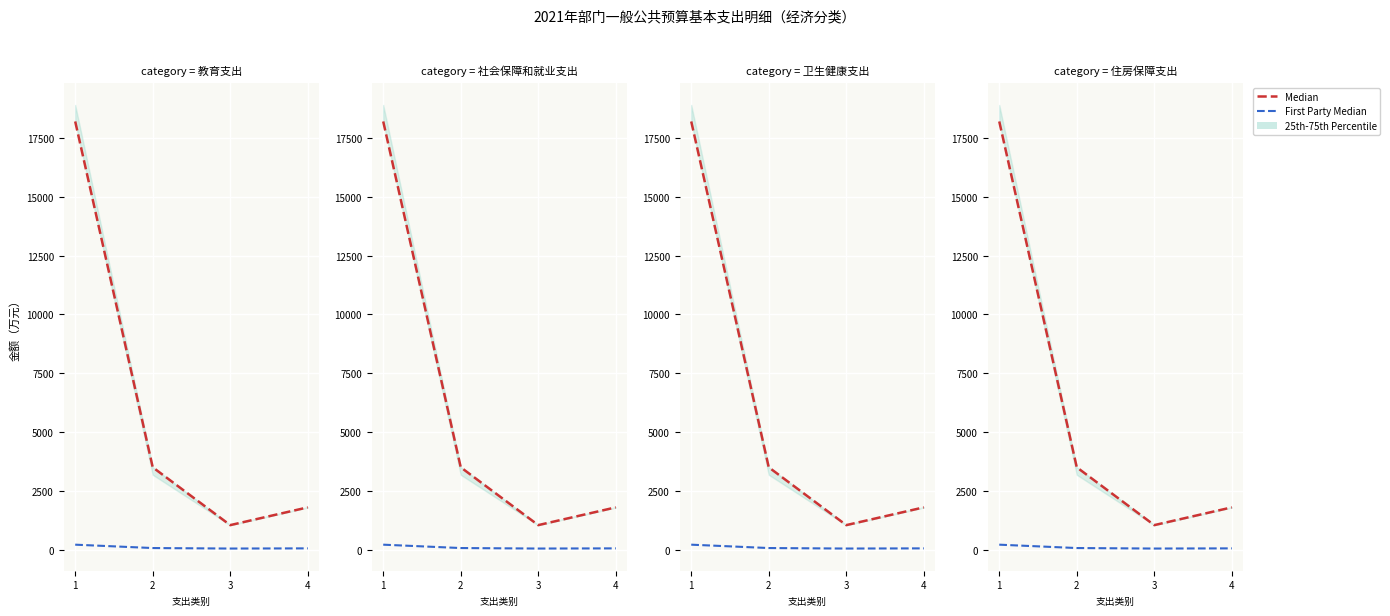

List the series in order of their peak value, lowest first.

First Party Median, Median